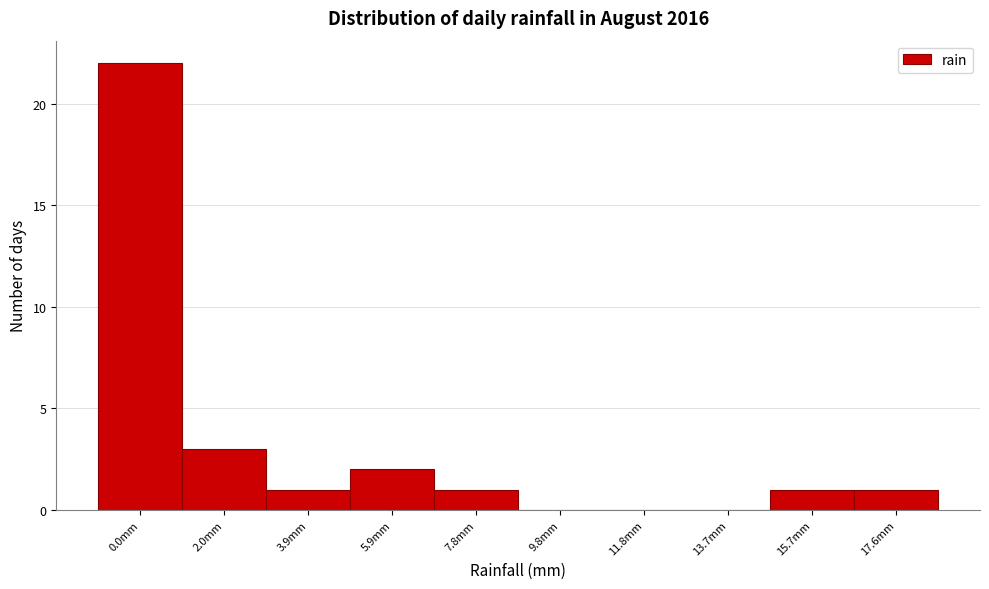

Reading left to right, extract all data points from this chart.

0.0mm=22	2.0mm=3	3.9mm=1	5.9mm=2	7.8mm=1	9.8mm=0	11.8mm=0	13.7mm=0	15.7mm=1	17.6mm=1